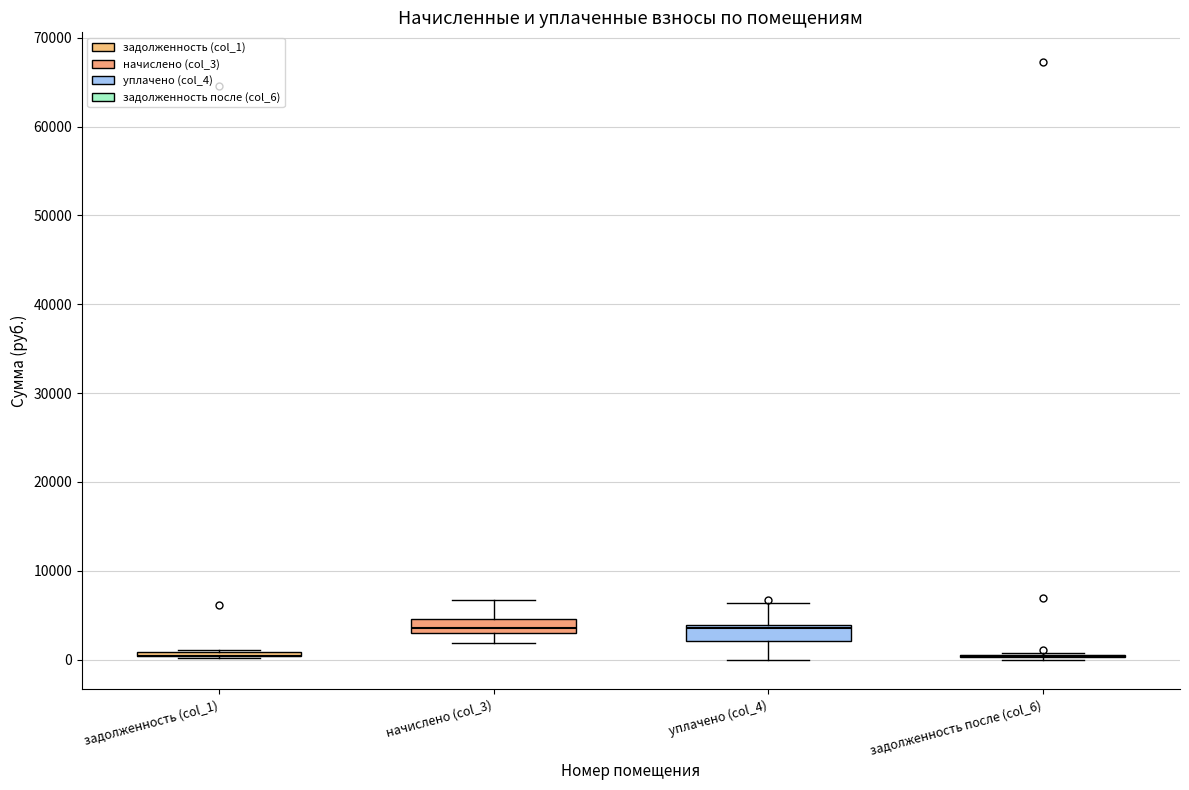

Reading left to right, read every box against the y-axis: the position of its median line, the range the box covers, and the ends of its whiskers. The values are not printed on the chart, so give them approximately, as read against the axis.

задолженность (col_1): box collapsed to a line at 0, whiskers 0 to 1000
начислено (col_3): median 4000, box 3000 to 5000, whiskers 2000 to 7000
уплачено (col_4): median 4000 (just below the box's upper edge), box 2000 to 4000, whiskers 0 to 6000
задолженность после (col_6): box collapsed to a line at 0, whiskers 0 to 1000